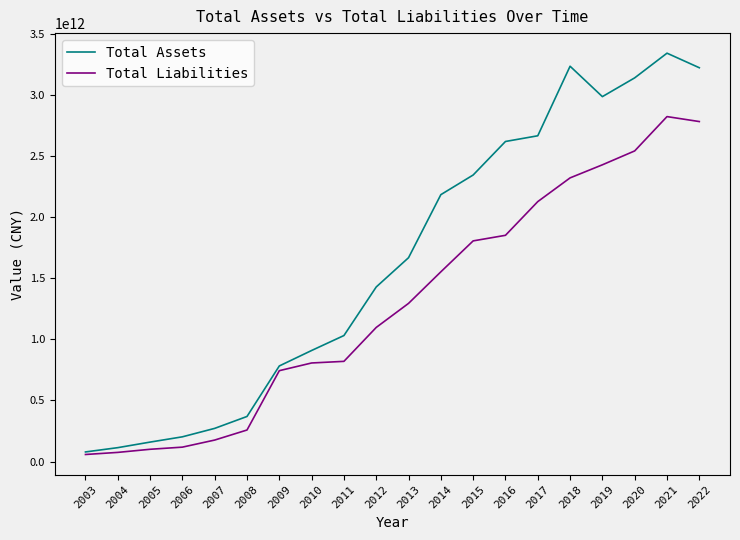

Rank the series at 2013 from highest to lowest value.

Total Assets, Total Liabilities